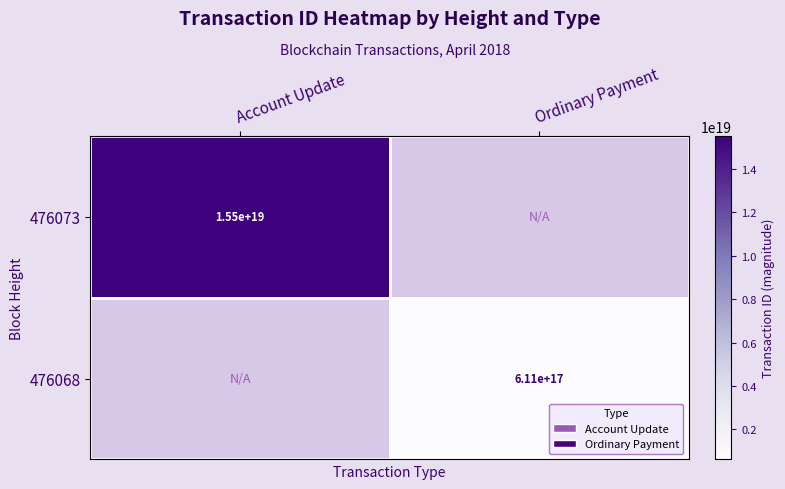

True or false: 476073 has a value of 15500000000000000000 at Account Update.

True